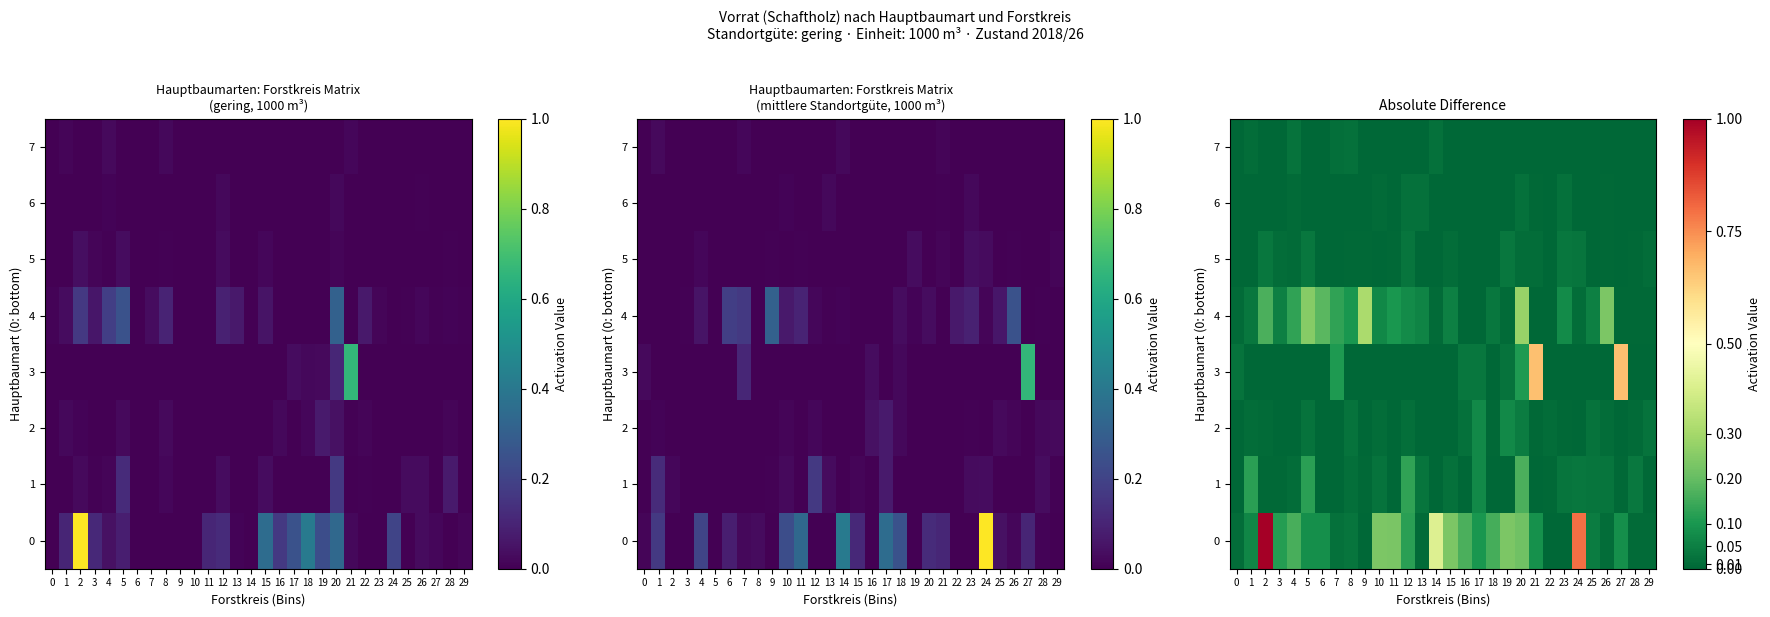

What is the total value across all series at 13?

0.1